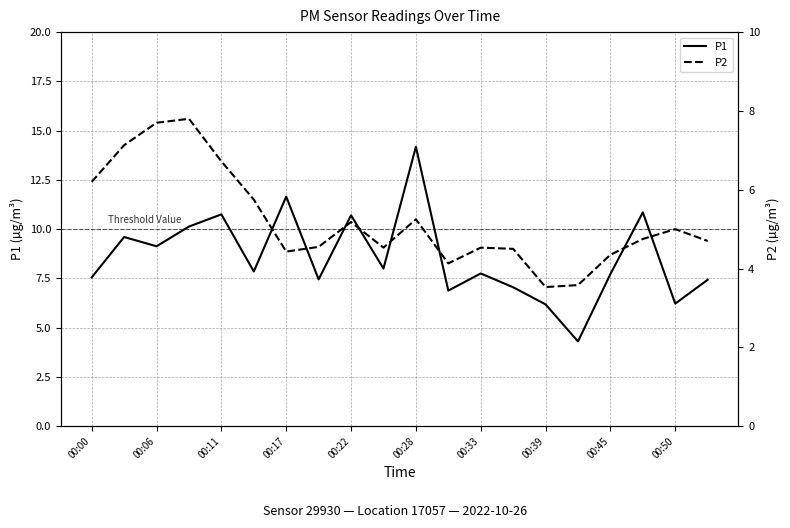

What position from the left is 00:17?

4